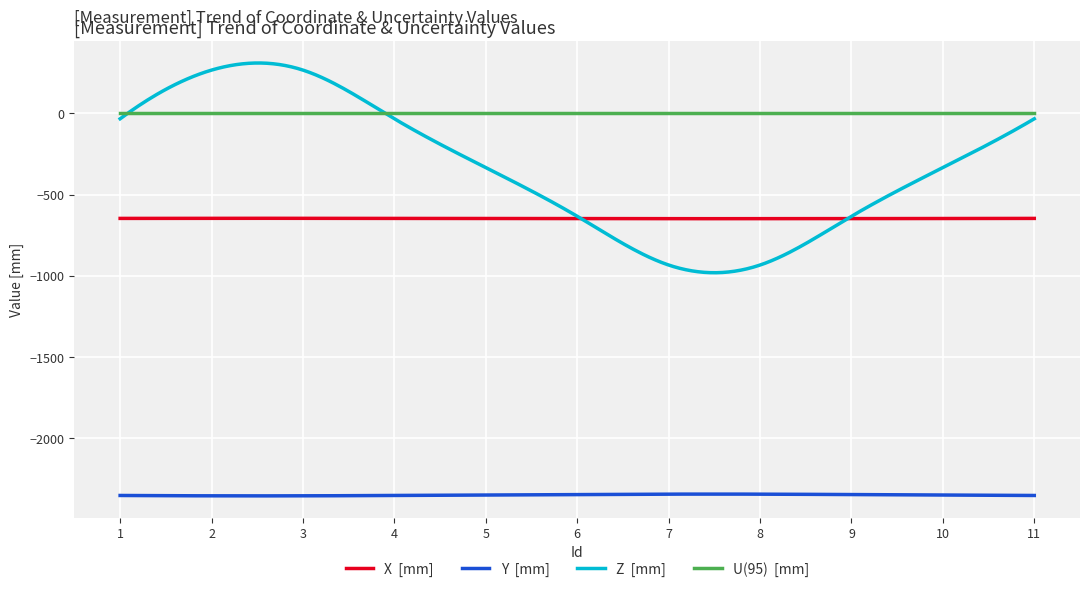

What is the smallest value displayed?

-2355.0